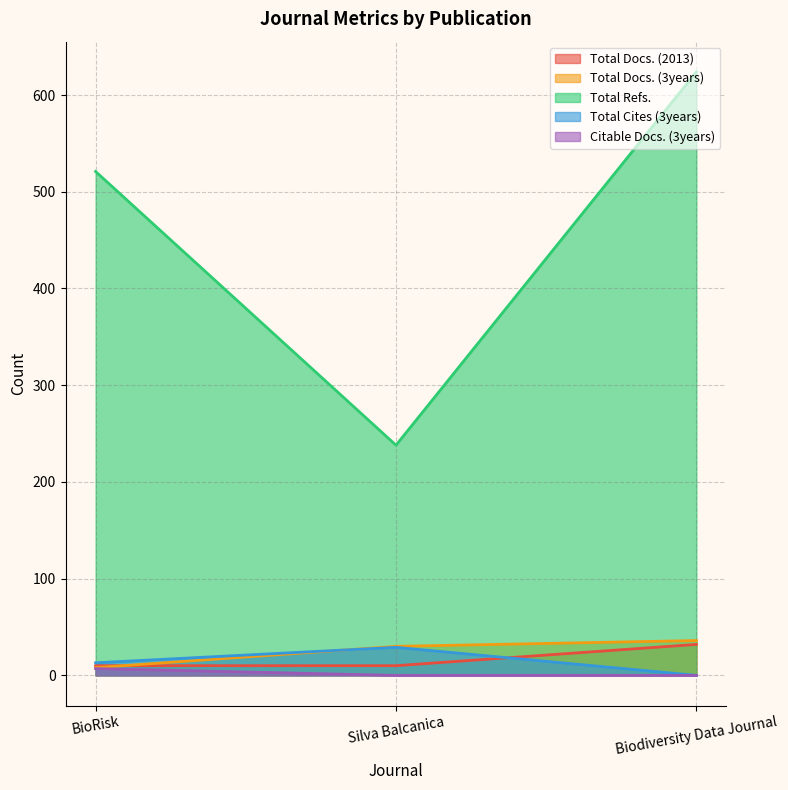

At BioRisk, list the series in order from smallest to largest.

Citable Docs. (3years), Total Docs. (3years), Total Docs. (2013), Total Cites (3years), Total Refs.